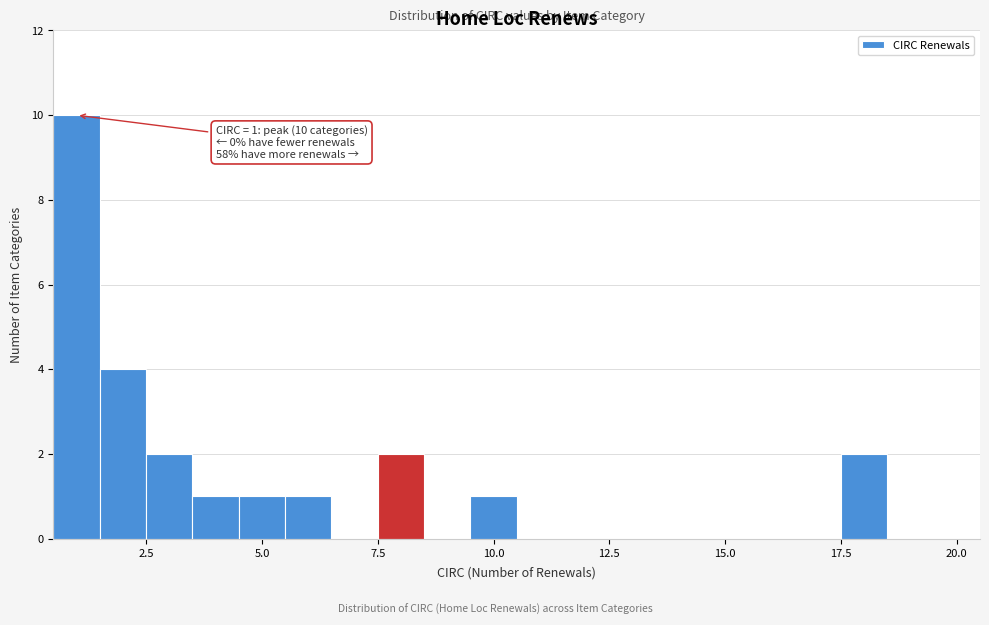

Read against the x-axis, roughly where is the centre of the tallest bar?

1.0